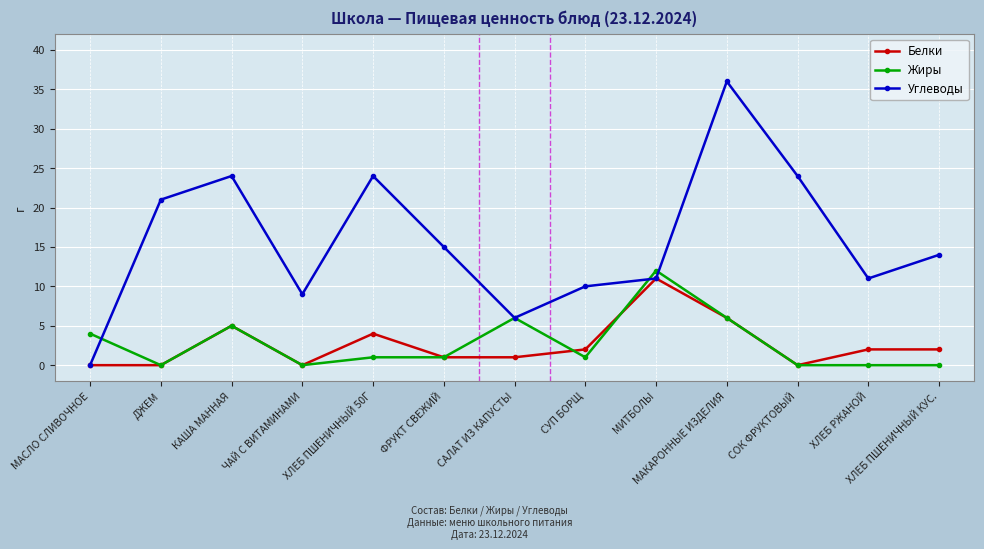

Where is the first local minimum for Жиры?

ДЖЕМ